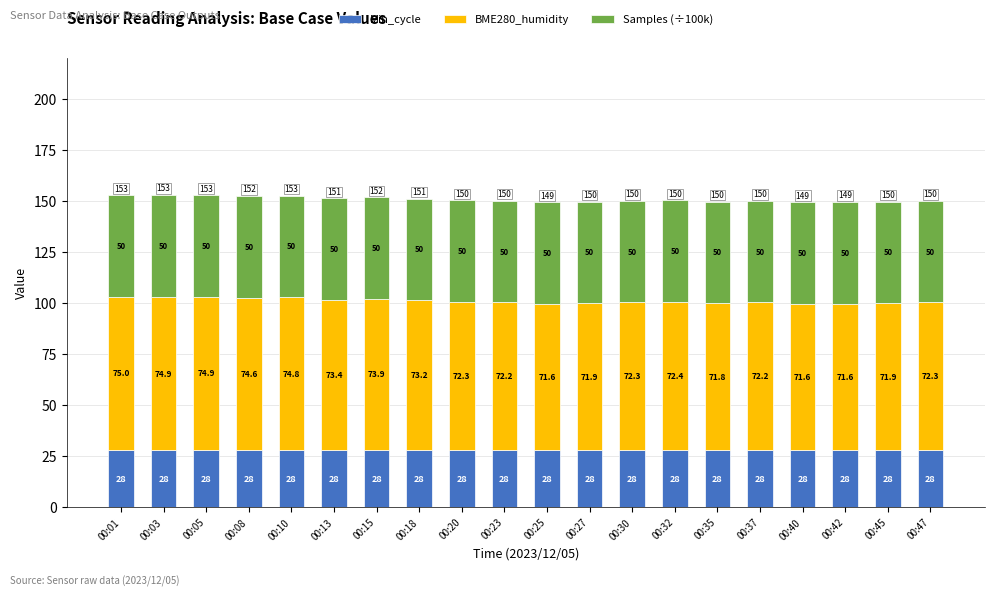

Reading right to left, list the values for the Min_cycle series.

00:47=28.0	00:45=28.0	00:42=28.0	00:40=28.0	00:37=28.0	00:35=28.0	00:32=28.0	00:30=28.0	00:27=28.0	00:25=28.0	00:23=28.0	00:20=28.0	00:18=28.0	00:15=28.0	00:13=28.0	00:10=28.0	00:08=28.0	00:05=28.0	00:03=28.0	00:01=28.0